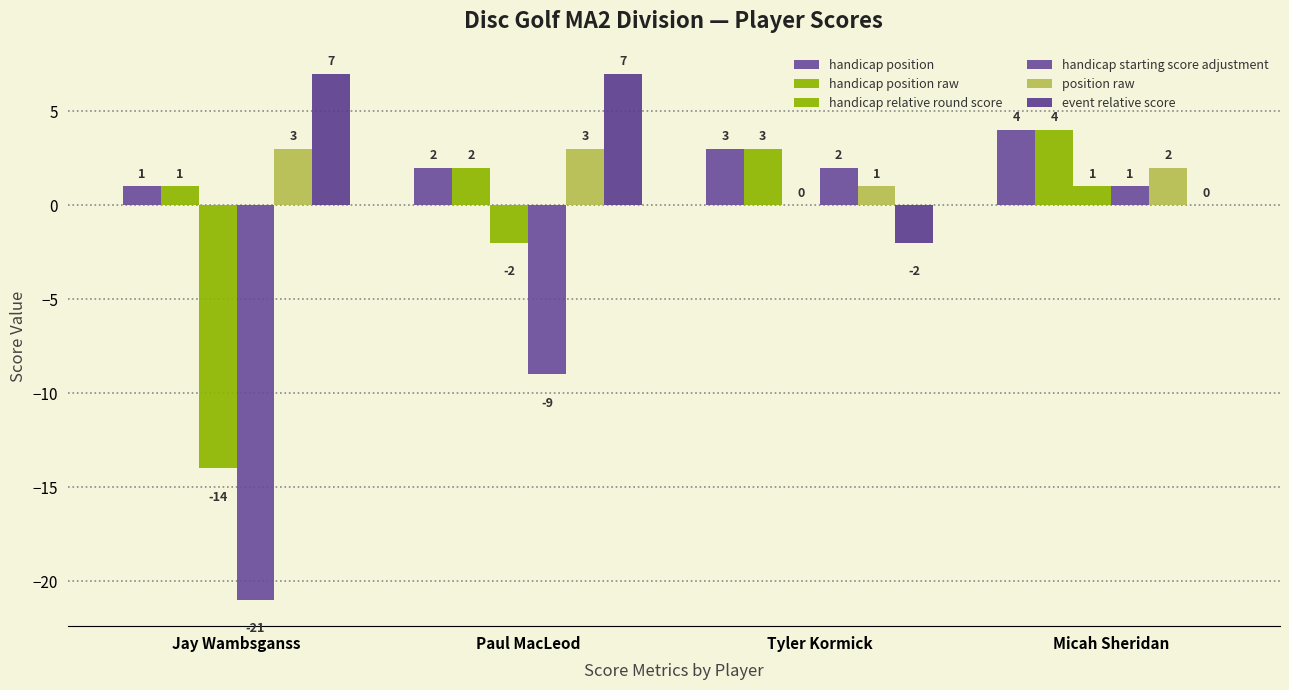

What is the highest value of the handicap position series?

4